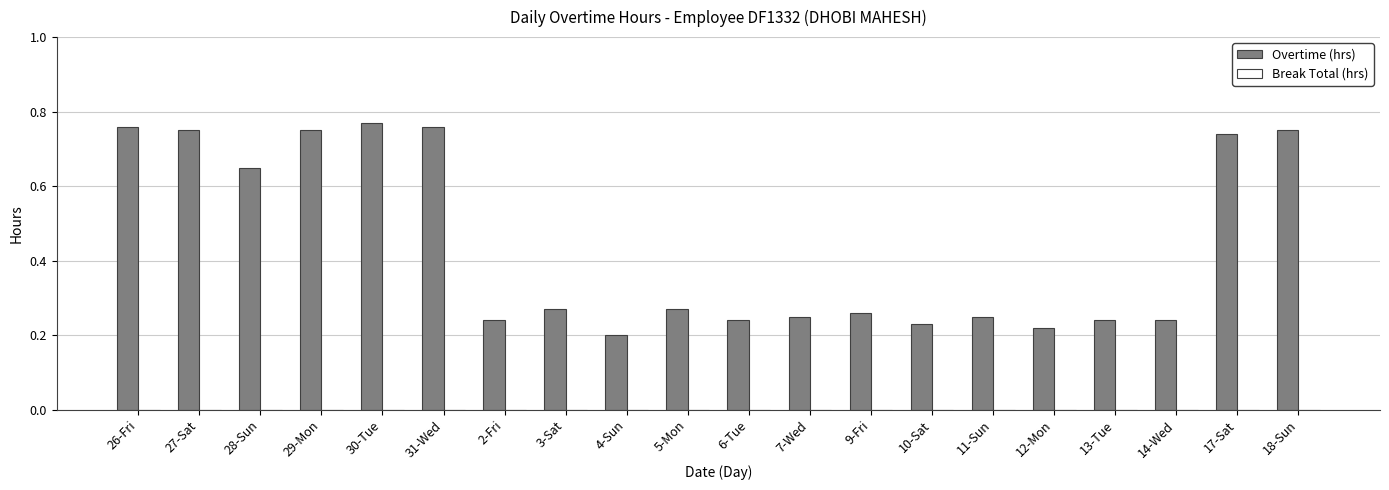

How many values are between 0 and 1?

20